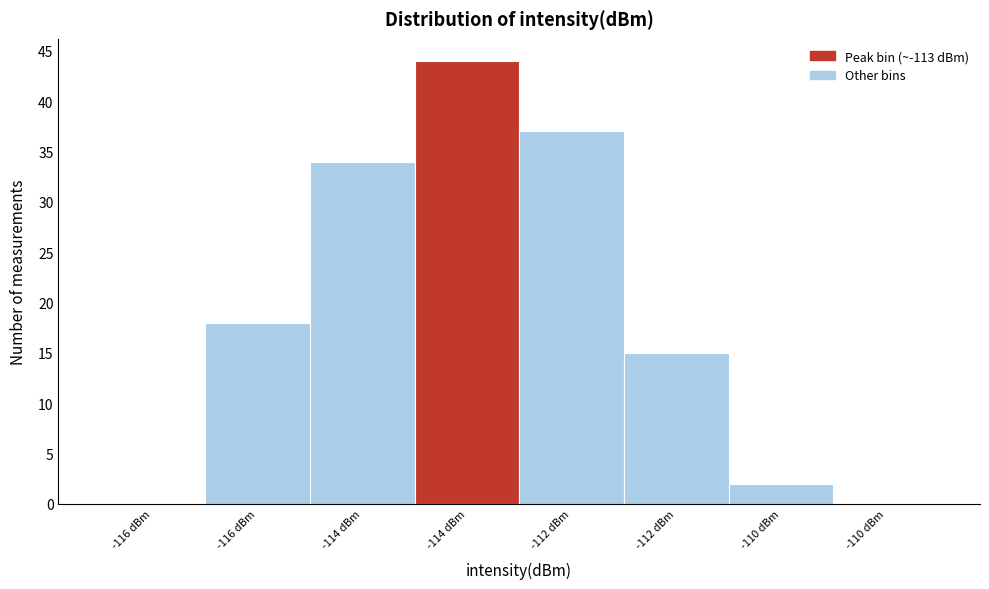

How many series are shown in this chart?

1